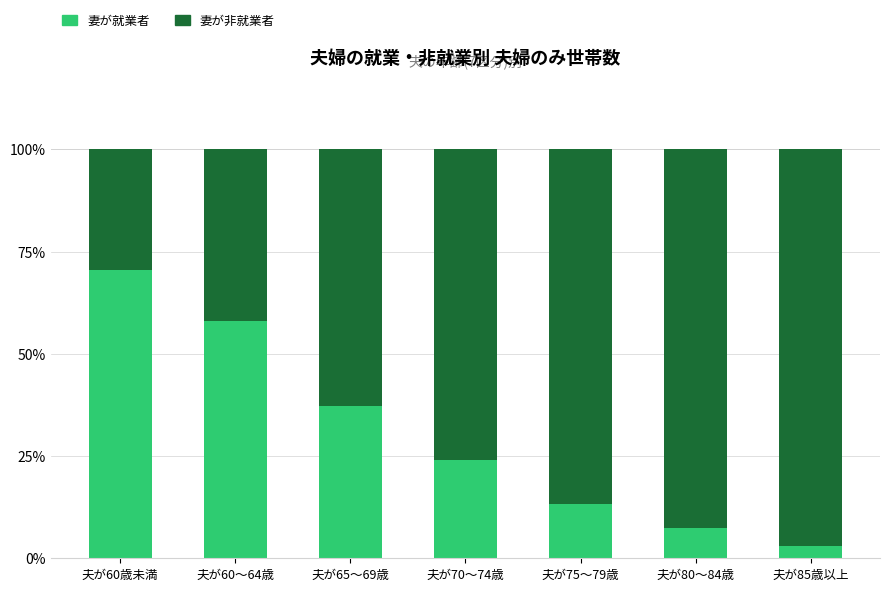

The 妻が就業者 series shows 13.2 at 夫が75～79歳. True or false?

True